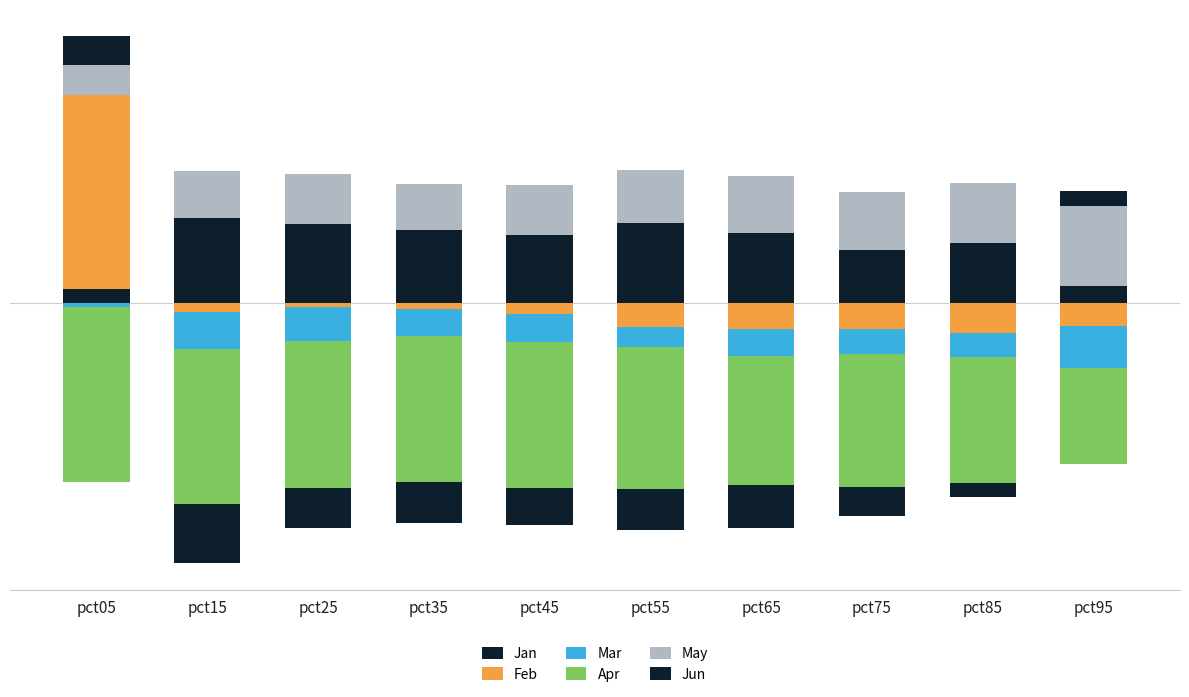

What are all the series names shown in the legend?

Jan, Feb, Mar, Apr, May, Jun